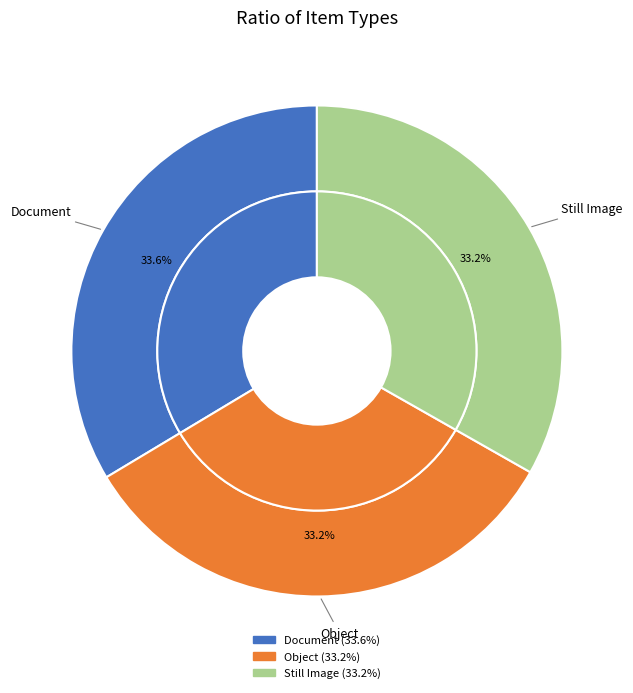

Does Still Image represent more than half of the total?

No